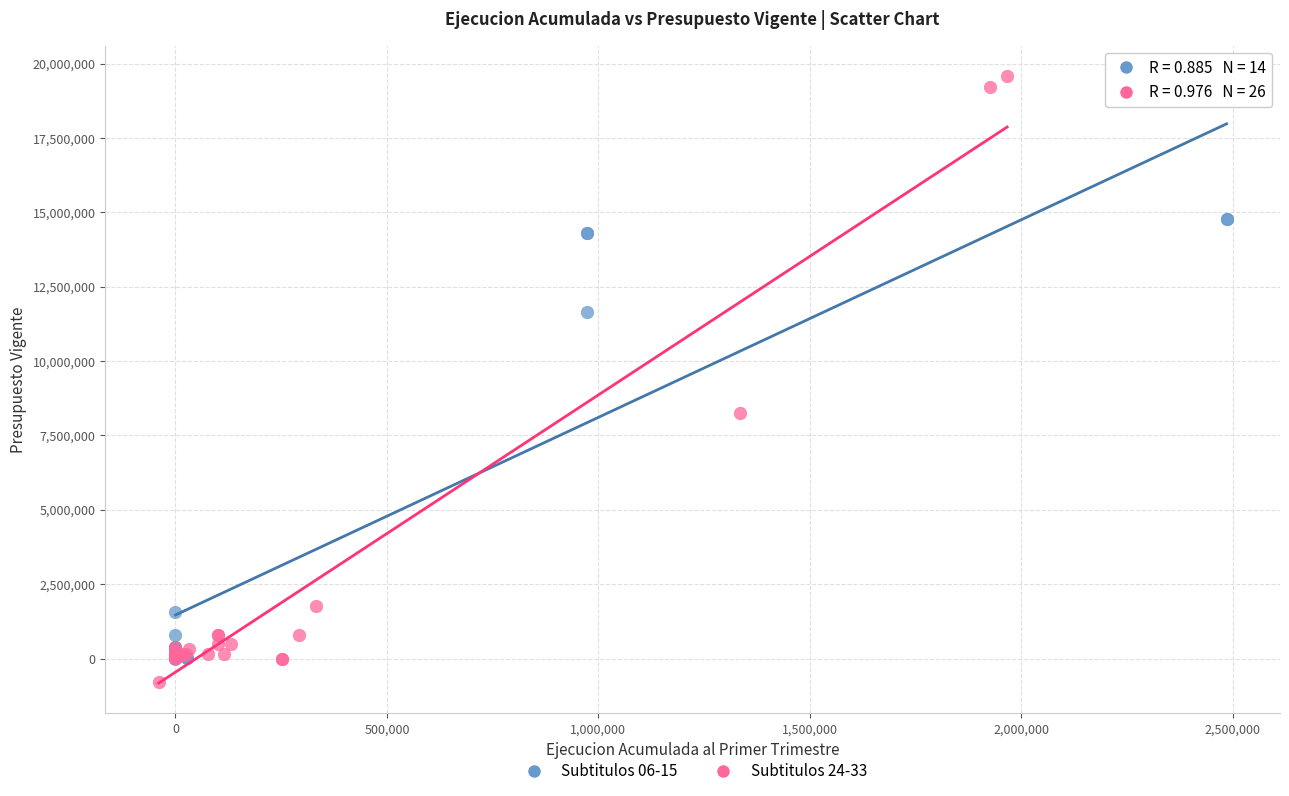

Which series has the largest Y range (max minus min)?

Subtitulos 24-33